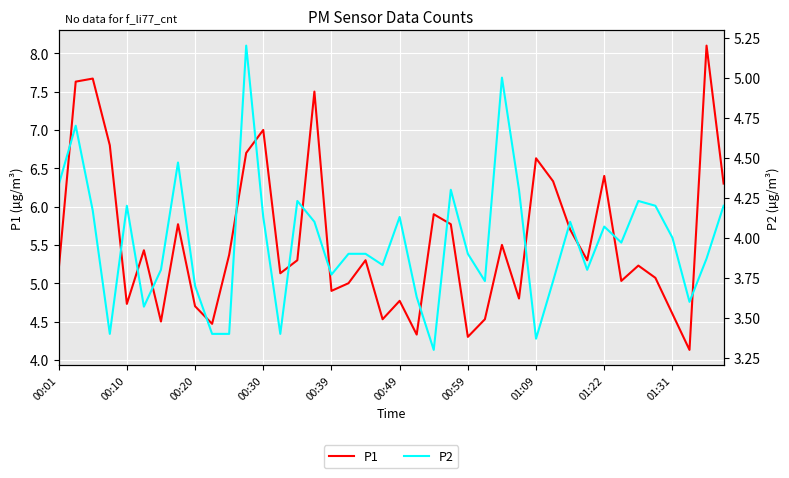

What is the spread (max minus min) of values at 00:01?

0.8